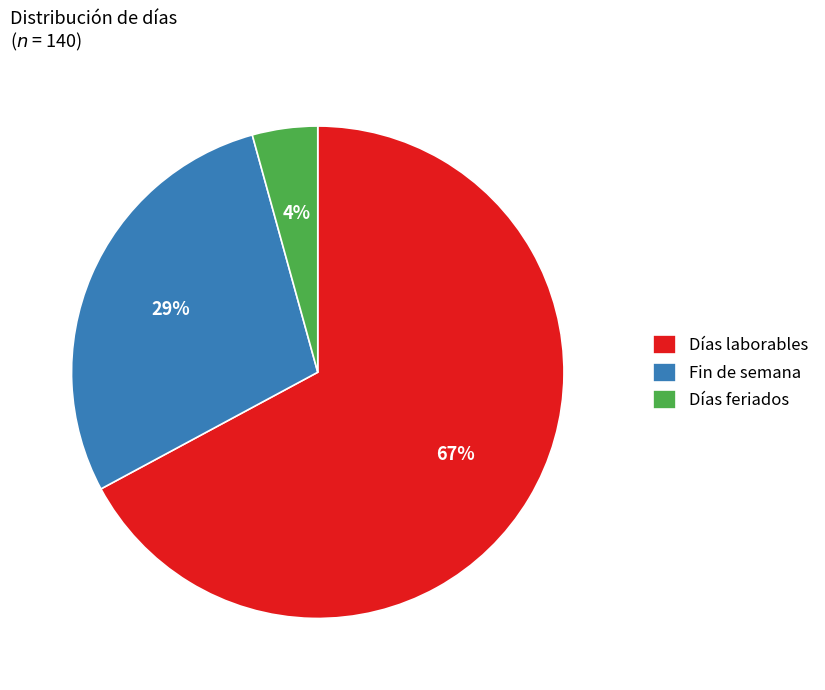

To the nearest percent, what is the average slice percentage?

33%